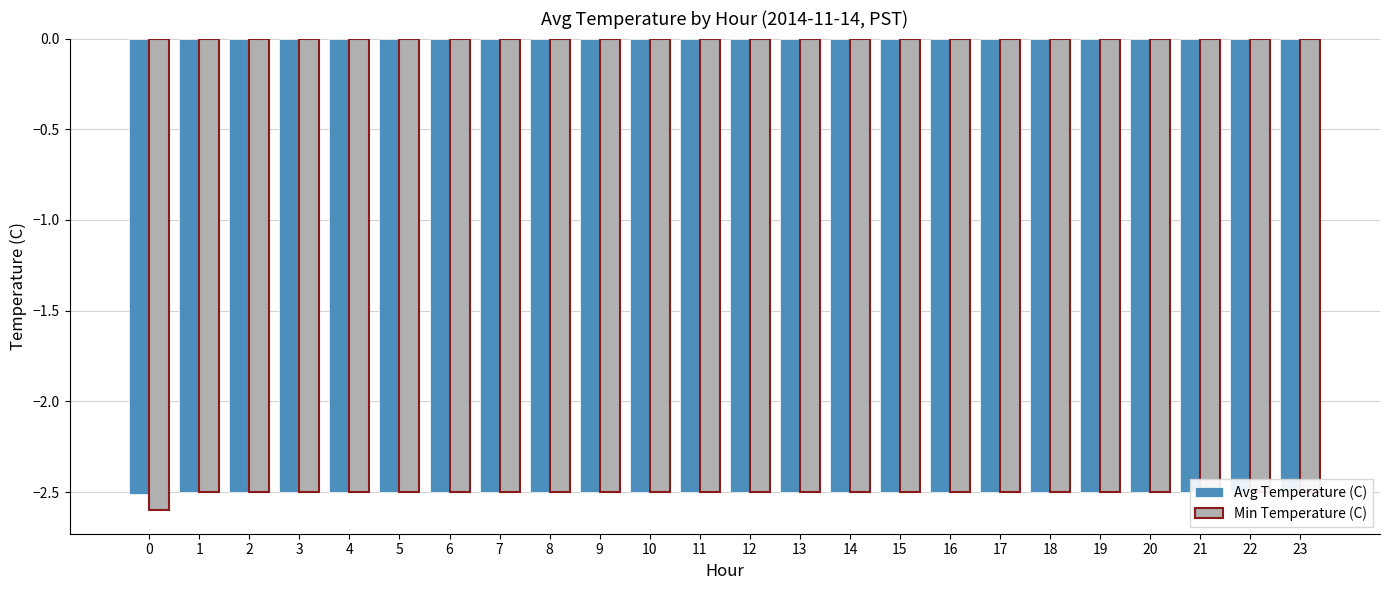

What is the value of the Avg Temperature (C) bar at the 7th from the left?

-2.5